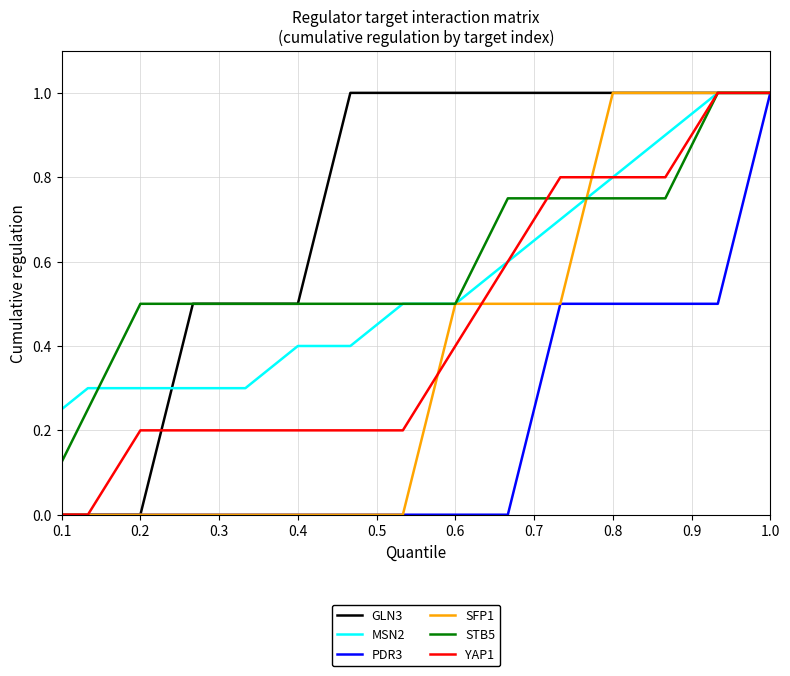

Which series has the largest total across all categories?

GLN3